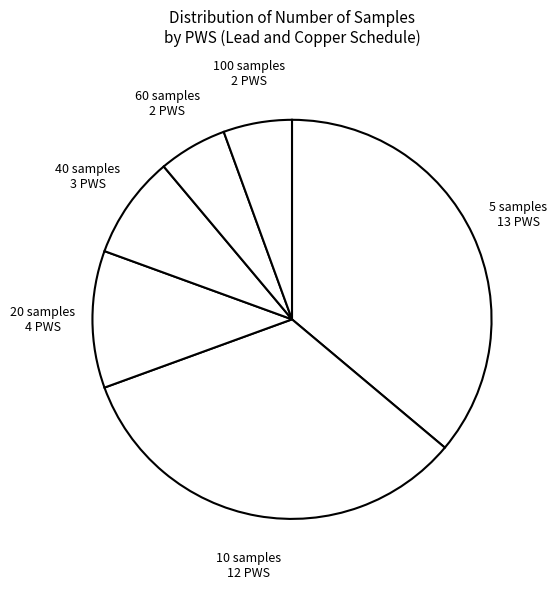

Is there any slice that represents more than half of the pie?

No